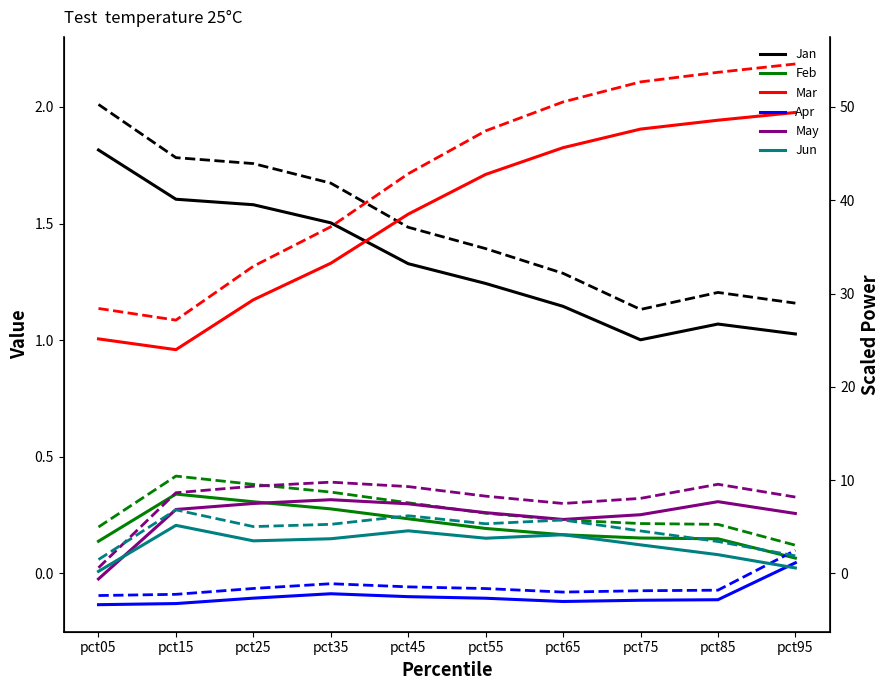

Is it true that Mar equals 1.5 at pct95?

False